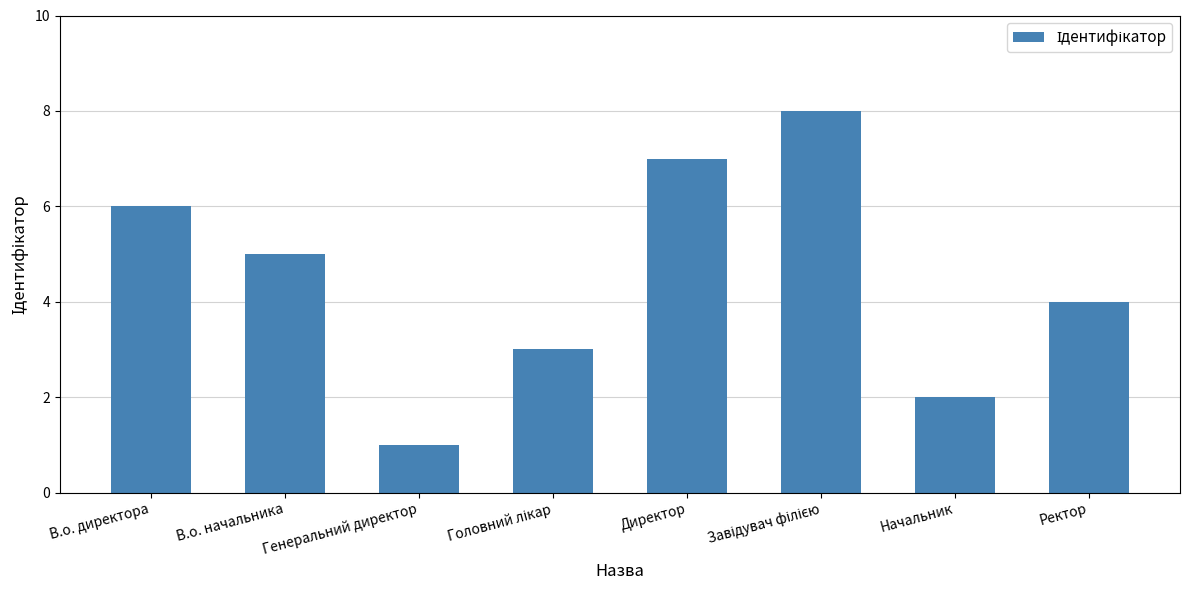

What is the sum of the values at Генеральний директор and В.о. начальника?

6